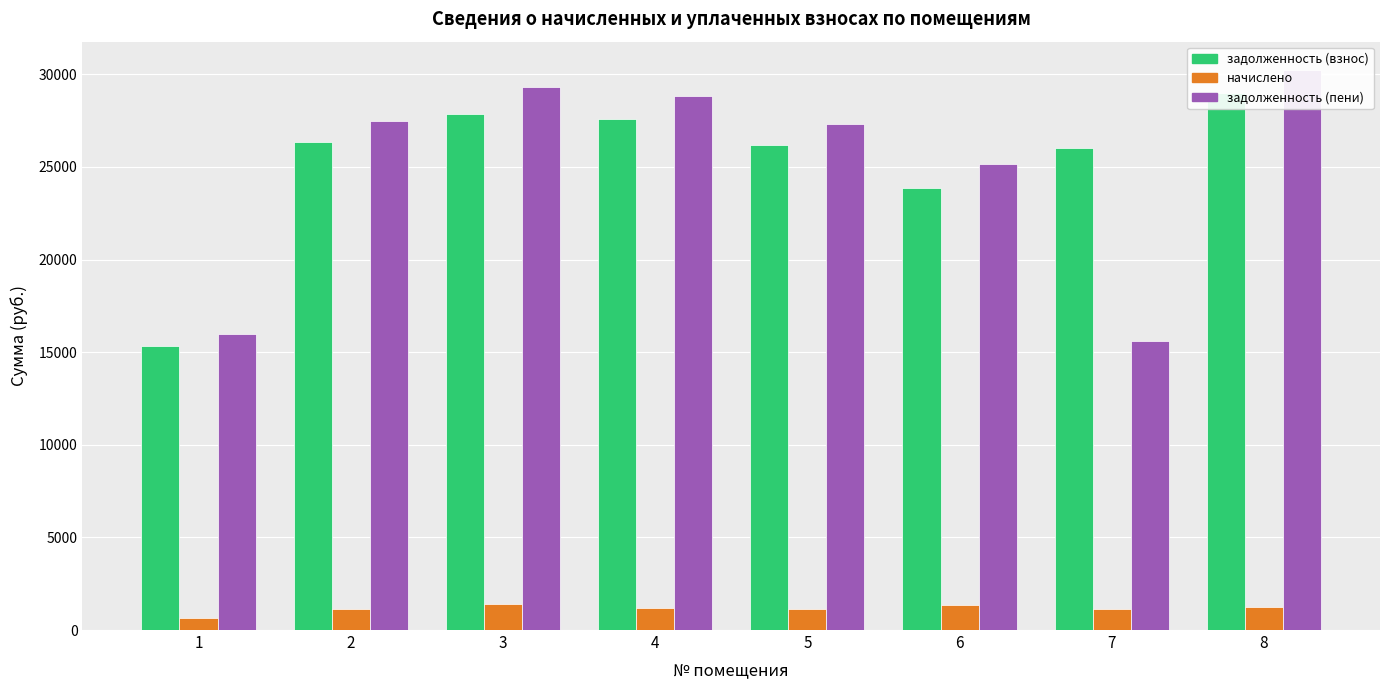

Which series has the largest total across all categories?

задолженность (взнос)